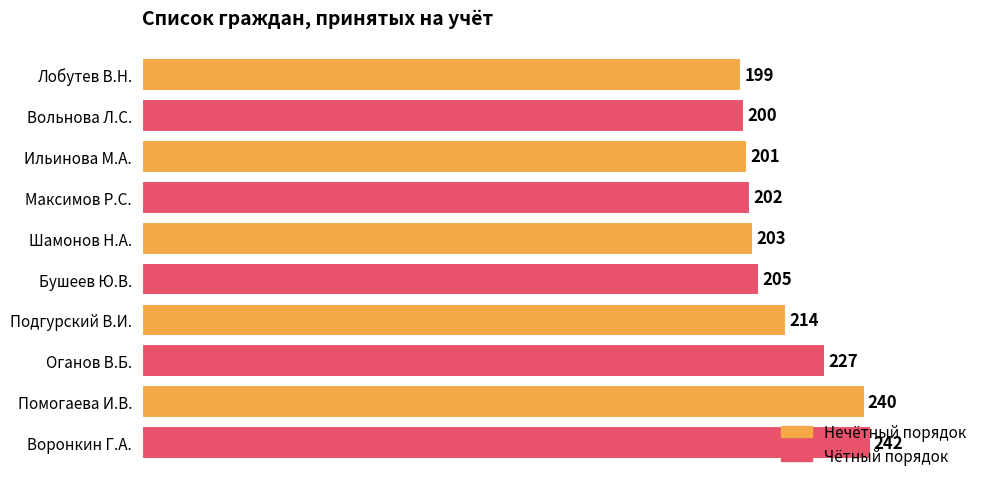

List the labels in order of value, smallest first.

Лобутев В.Н., Вольнова Л.С., Ильинова М.А., Максимов Р.С., Шамонов Н.А., Бушеев Ю.В., Подгурский В.И., Оганов В.Б., Помогаева И.В., Воронкин Г.А.